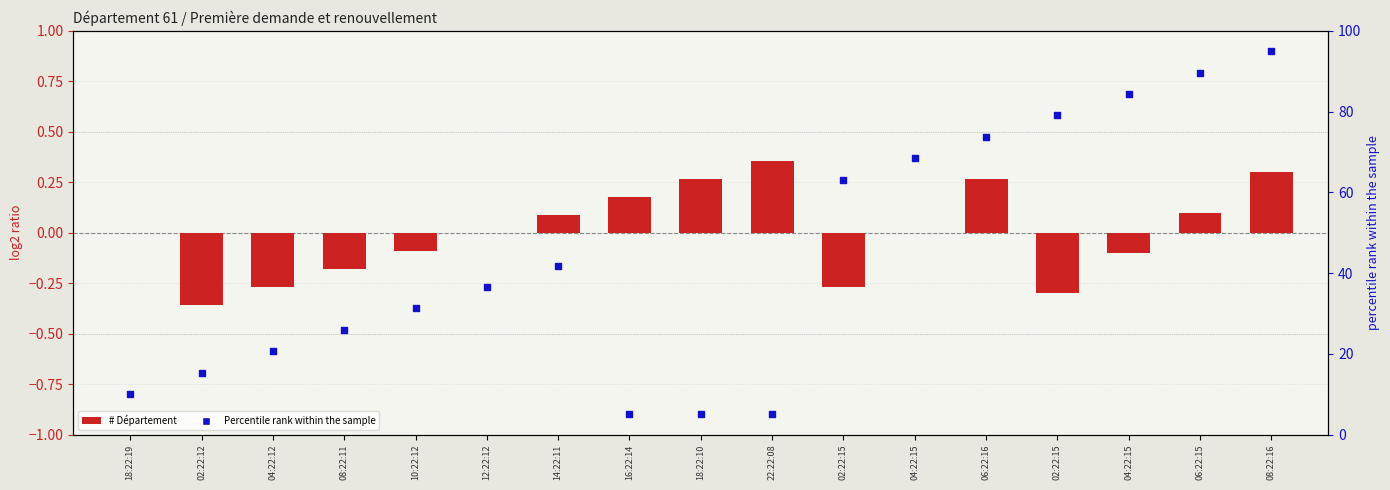

At which category is the sum across all series the highest?

08:22:16